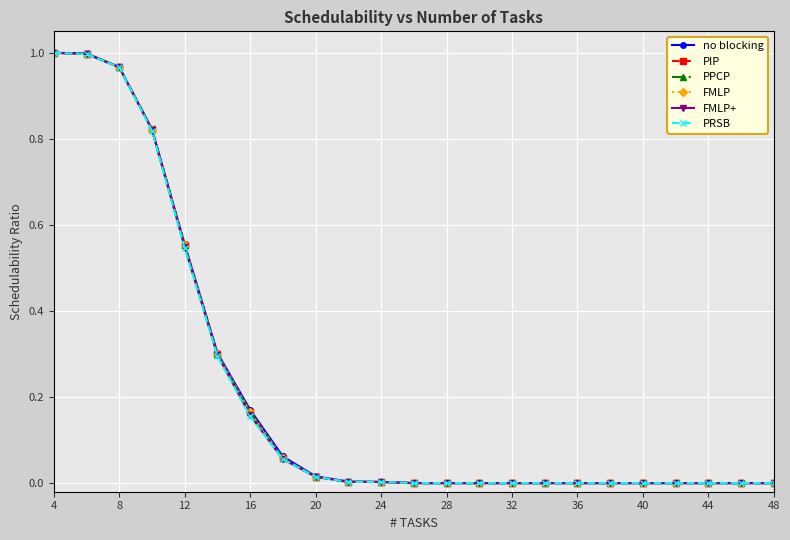

Does the chart have visible grid lines?

Yes